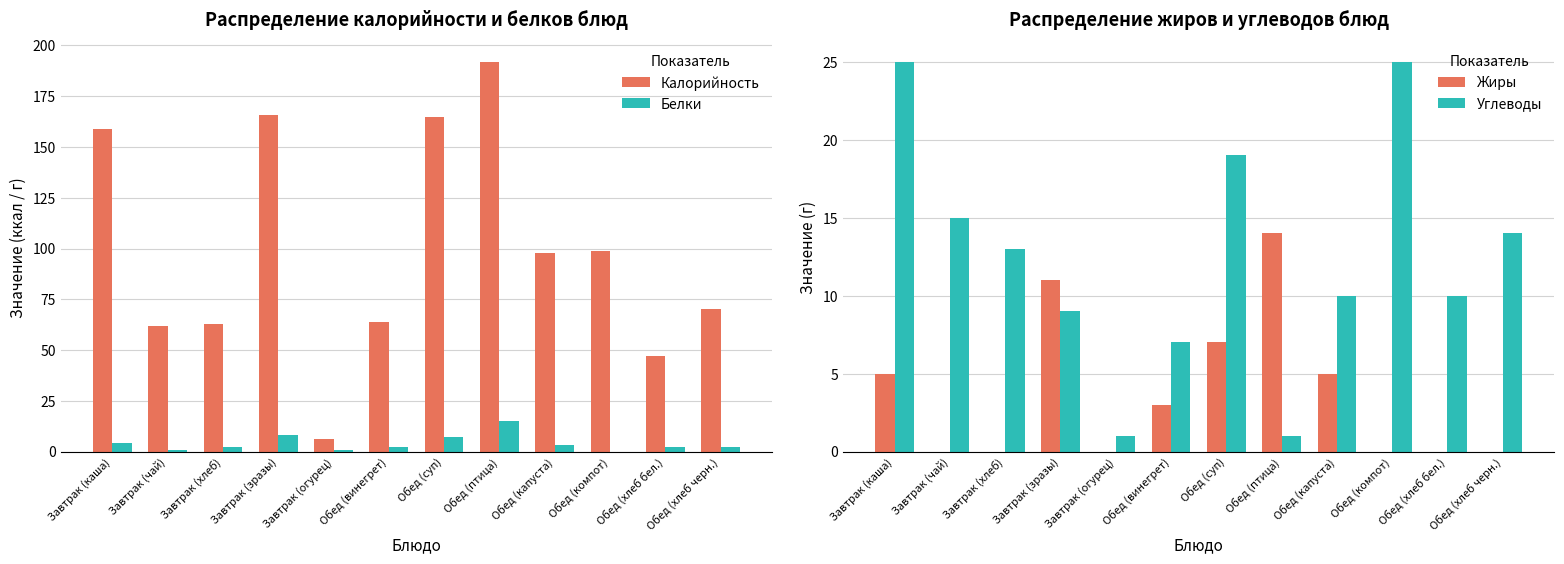

What are all the series names shown in the legend?

Калорийность, Белки, Жиры, Углеводы